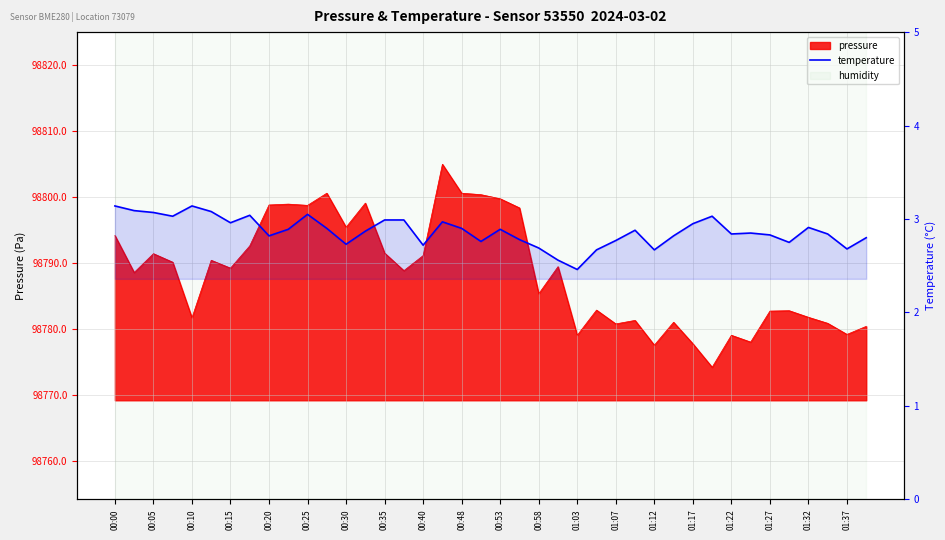

Where is the data nearest to the value 2?

01:03